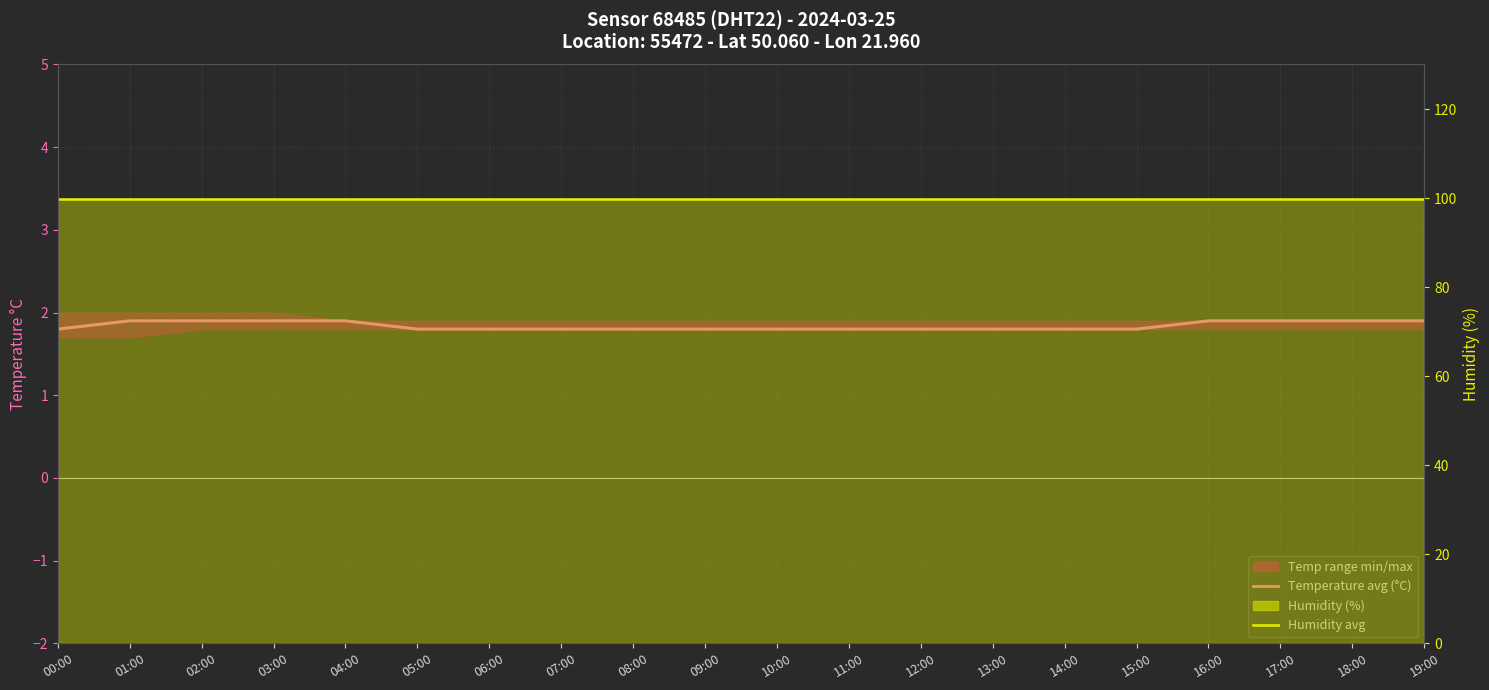

True or false: Humidity avg and Temperature avg (°C) cross at least once.

False